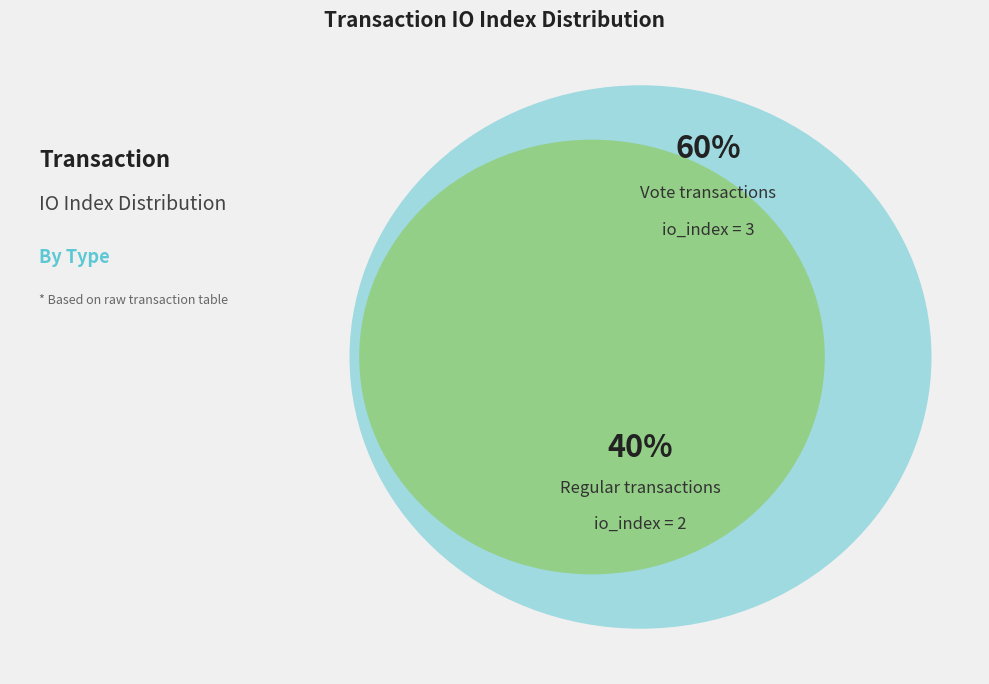

Which slice is the largest?

Vote